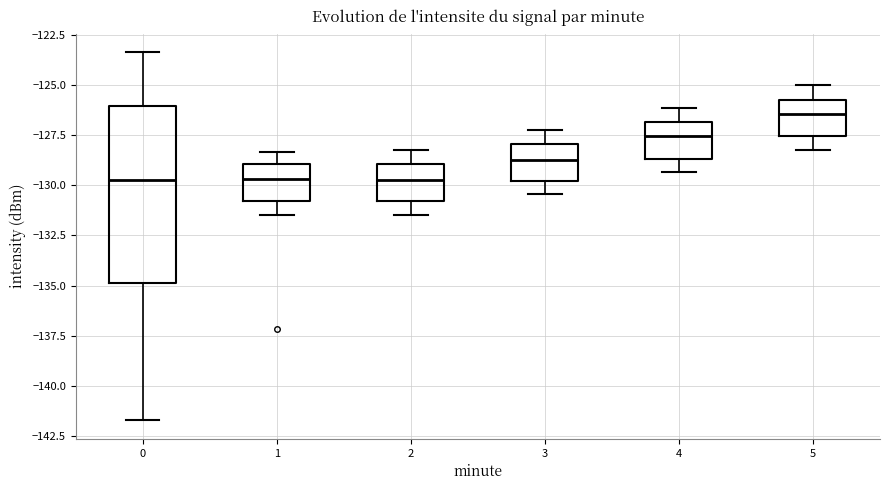

Which box's median line is the highest?

5